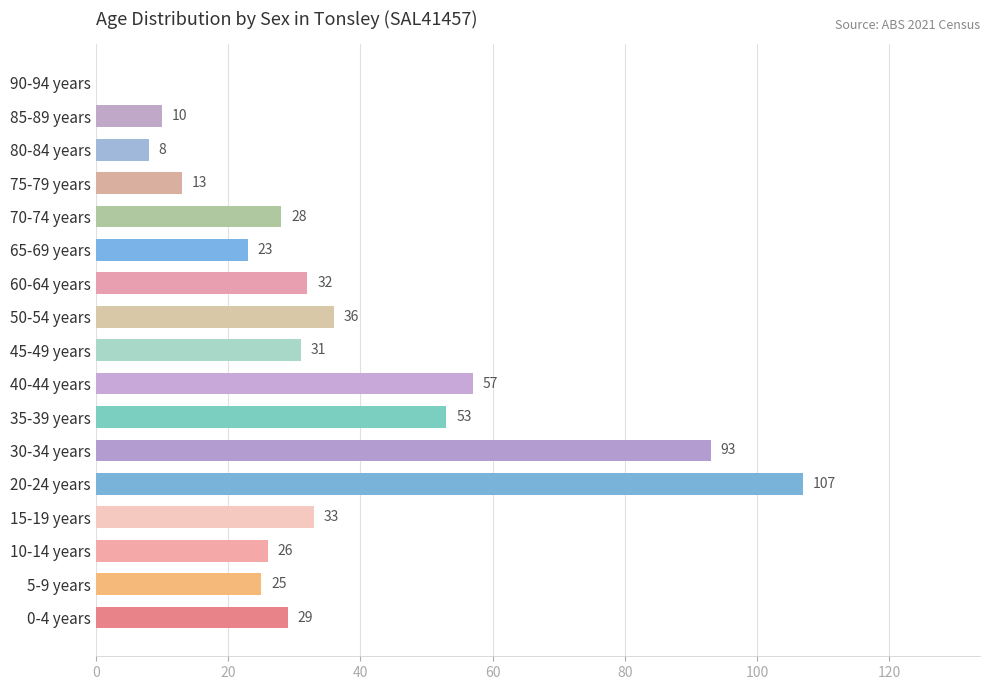

What is the maximum value shown in the chart?

107